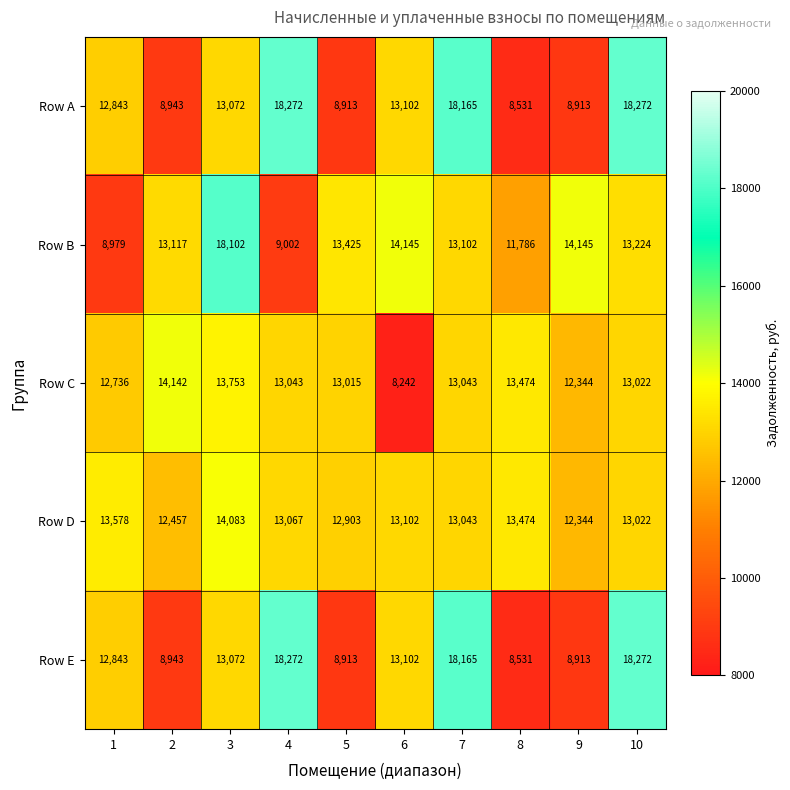

How many distinct data groups are displayed?

5